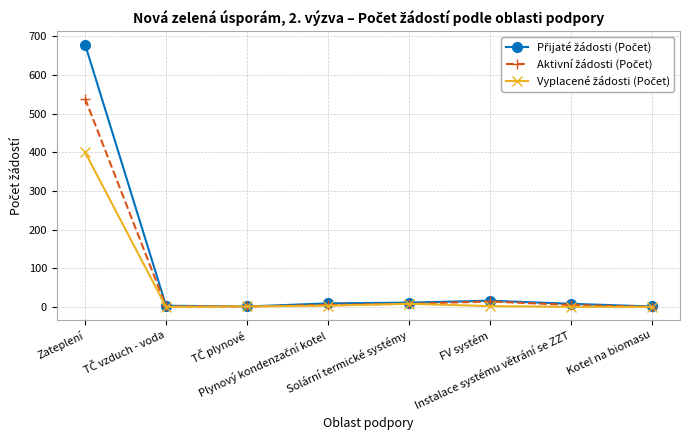

What is the maximum value shown in the chart?

679